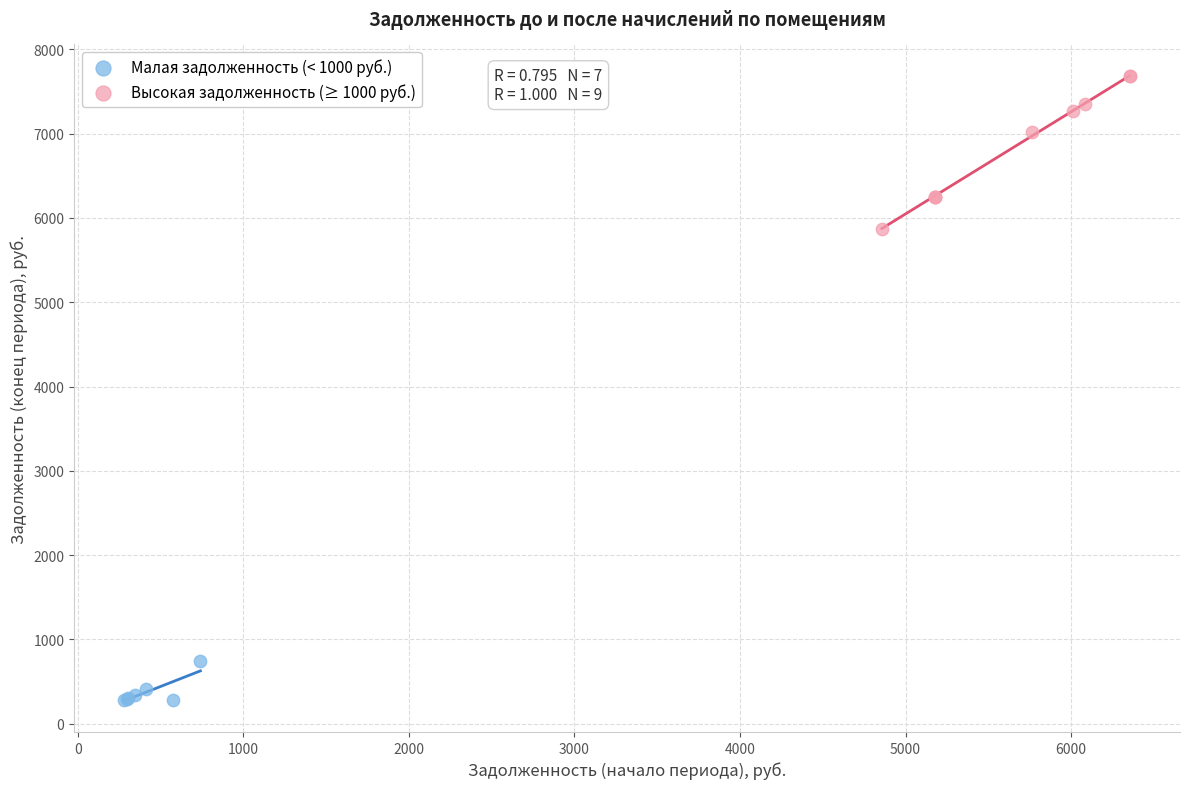

Which series contains the lowest Y value?

Малая задолженность (< 1000 руб.)